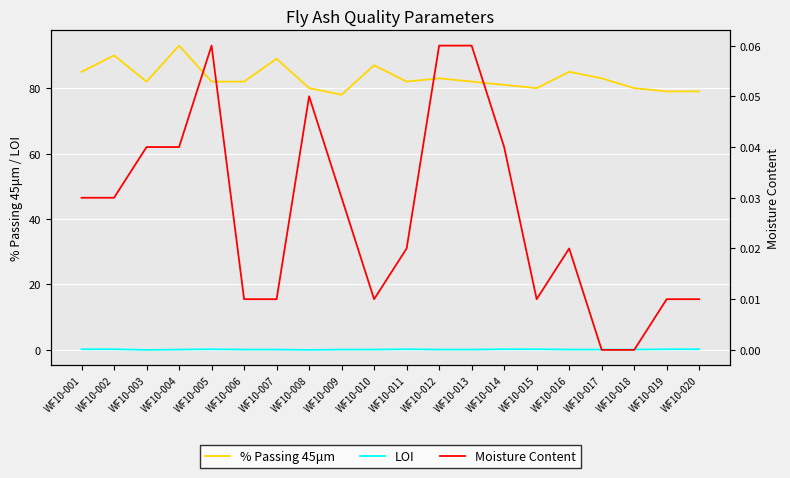

Which series has the largest total across all categories?

% Passing 45μm